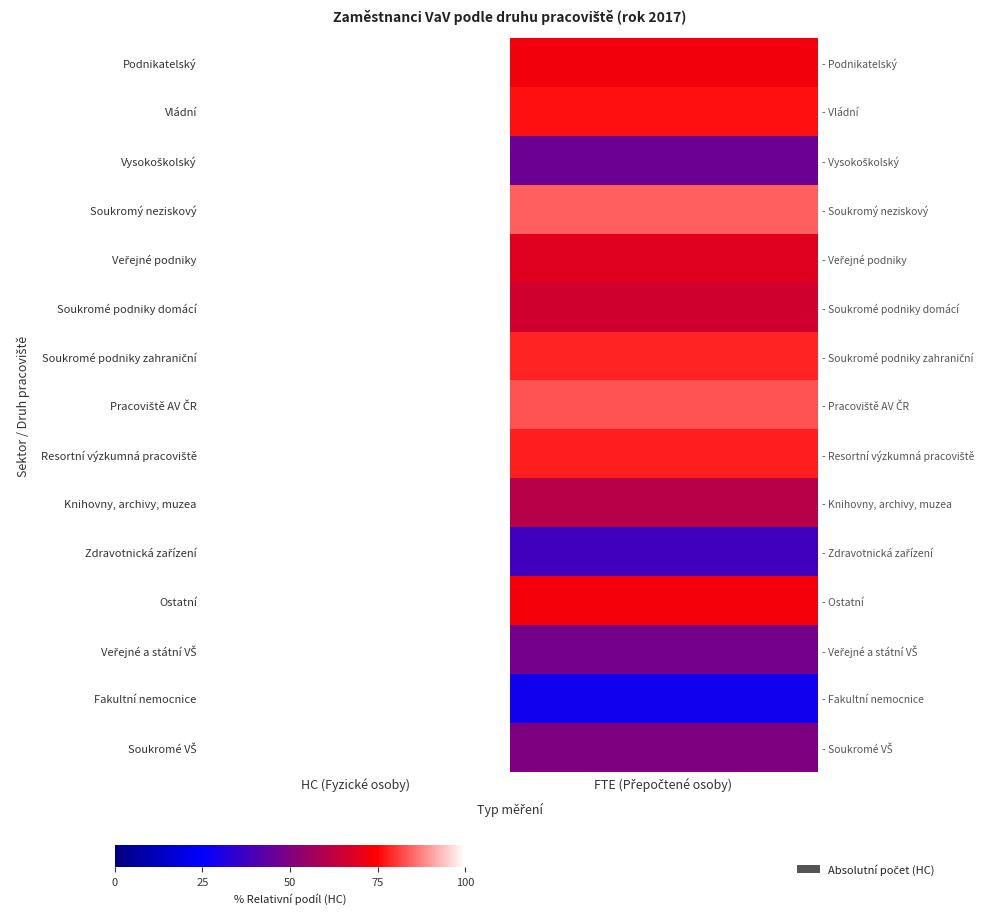

Which series has the largest range (max minus min)?

Fakultní nemocnice